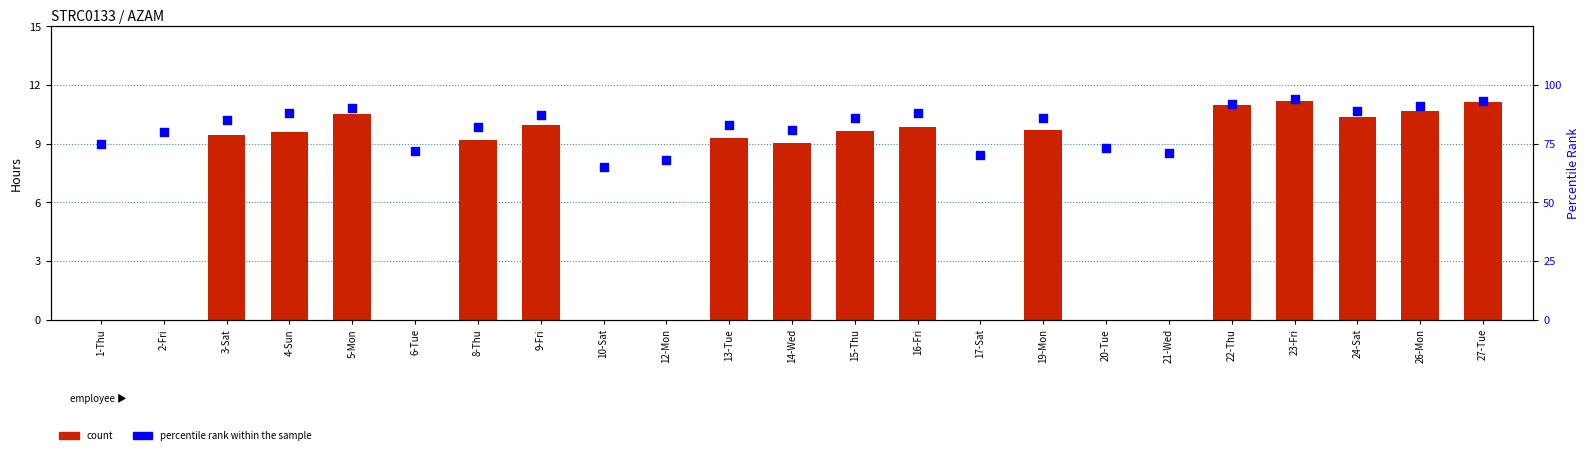

At which category is the sum across all series the highest?

23-Fri